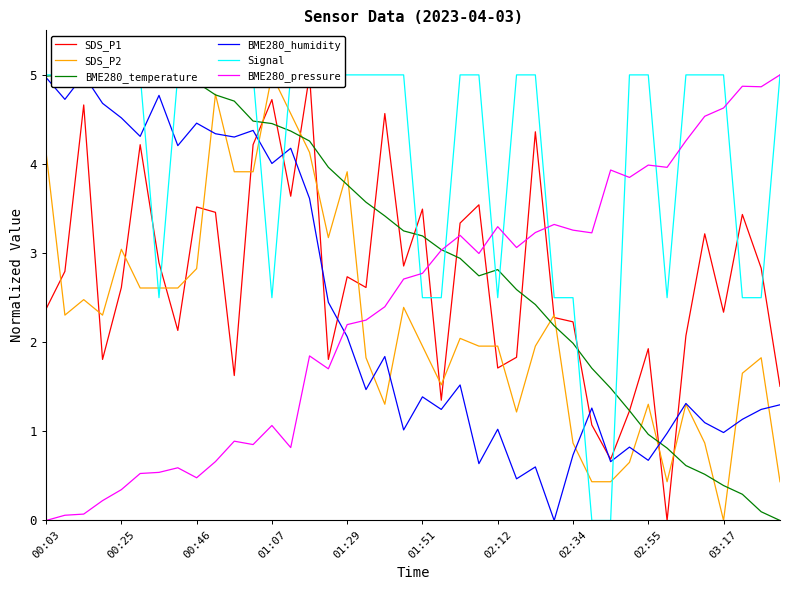

How many data points in Signal are less than 5?

12